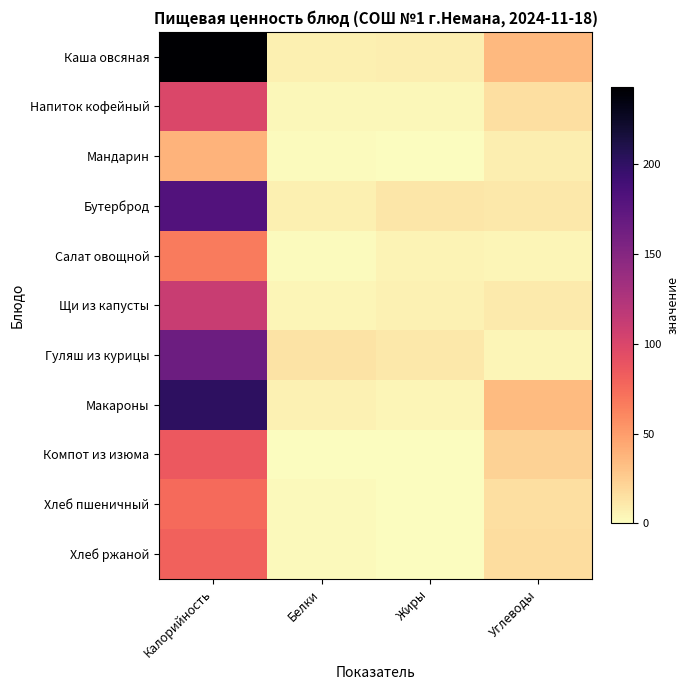

Which series has the largest range (max minus min)?

Каша овсяная